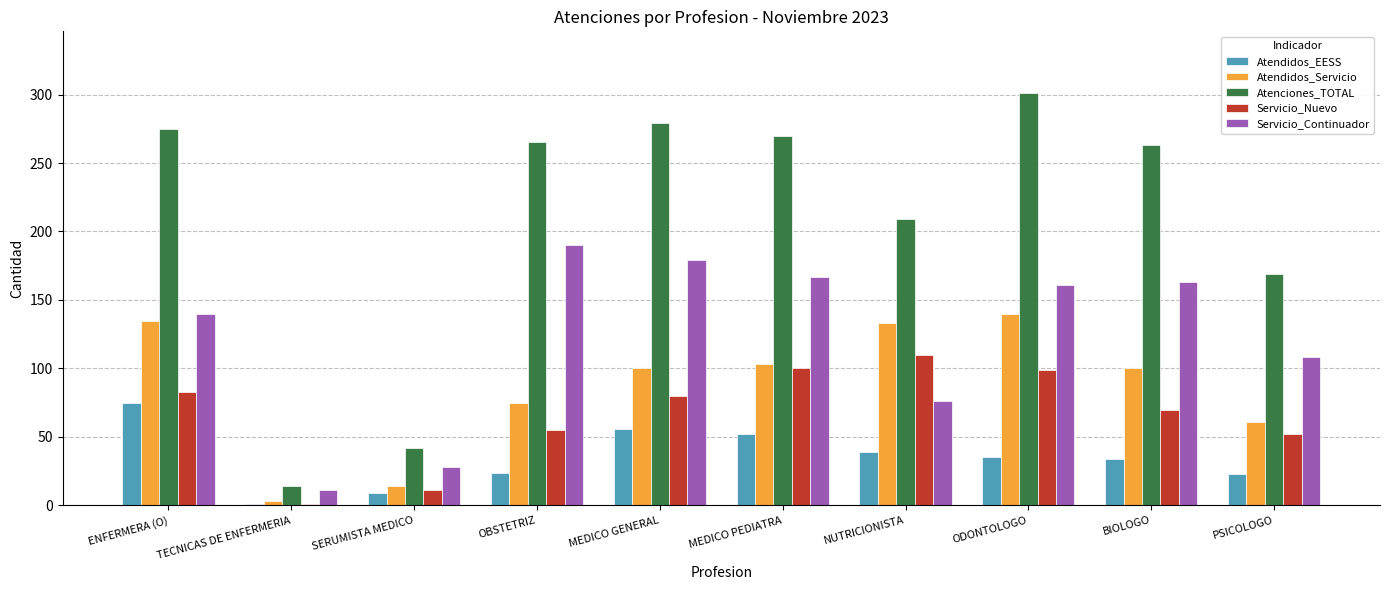

What is the average value of the Atendidos_EESS series?

35